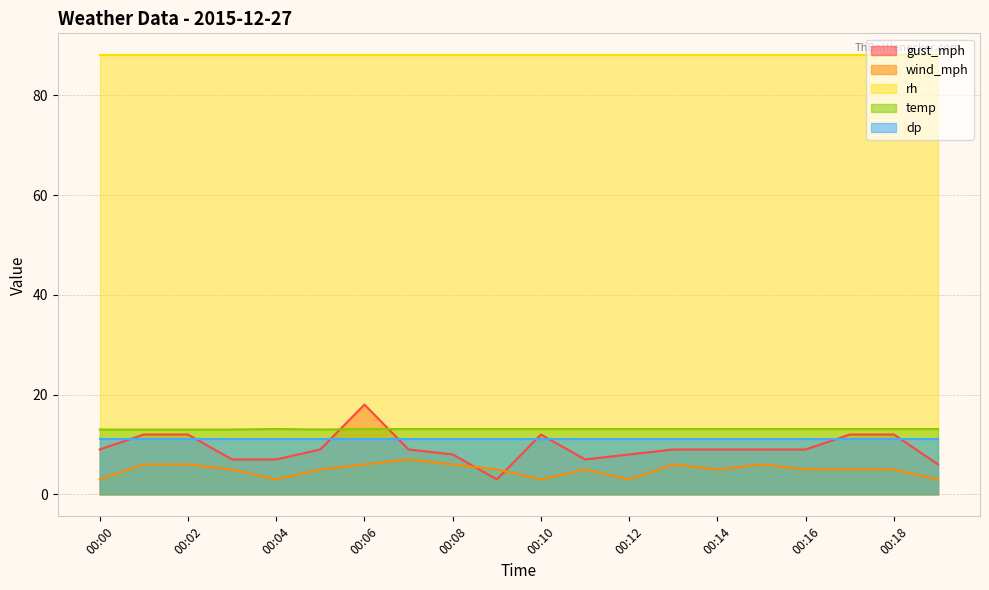

What is the difference between the maximum and second lowest values in the temp series?

0.1